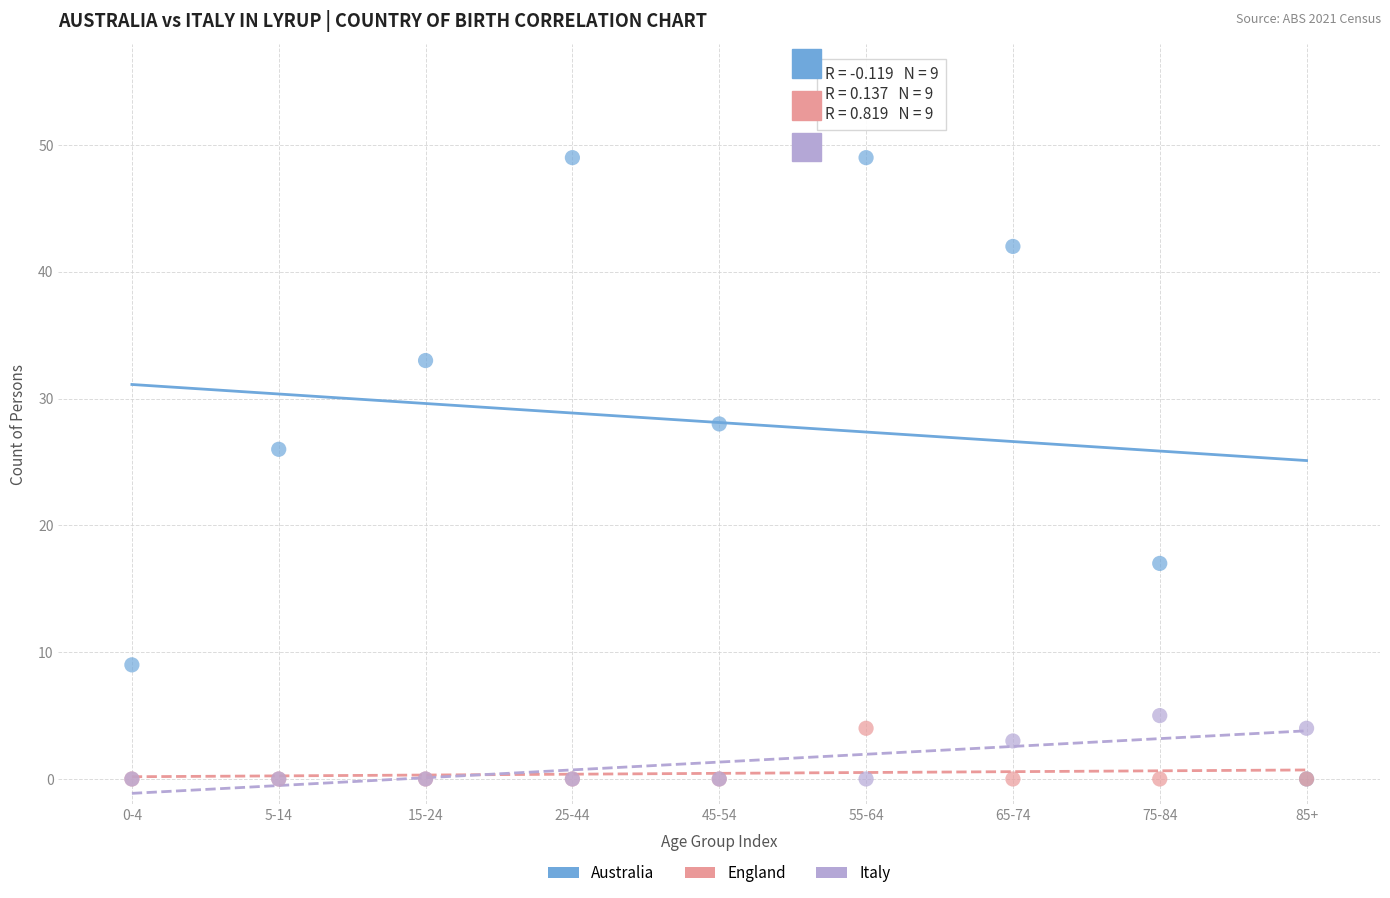

Across all series, what Y value is closest to 24?

26